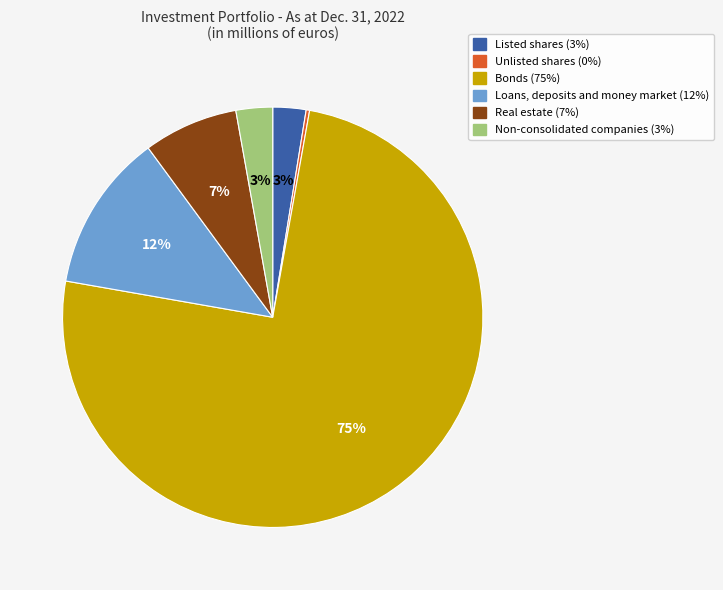

Approximately how many times larger is the value at Non-consolidated companies compared to Loans, deposits and money market?

0.2